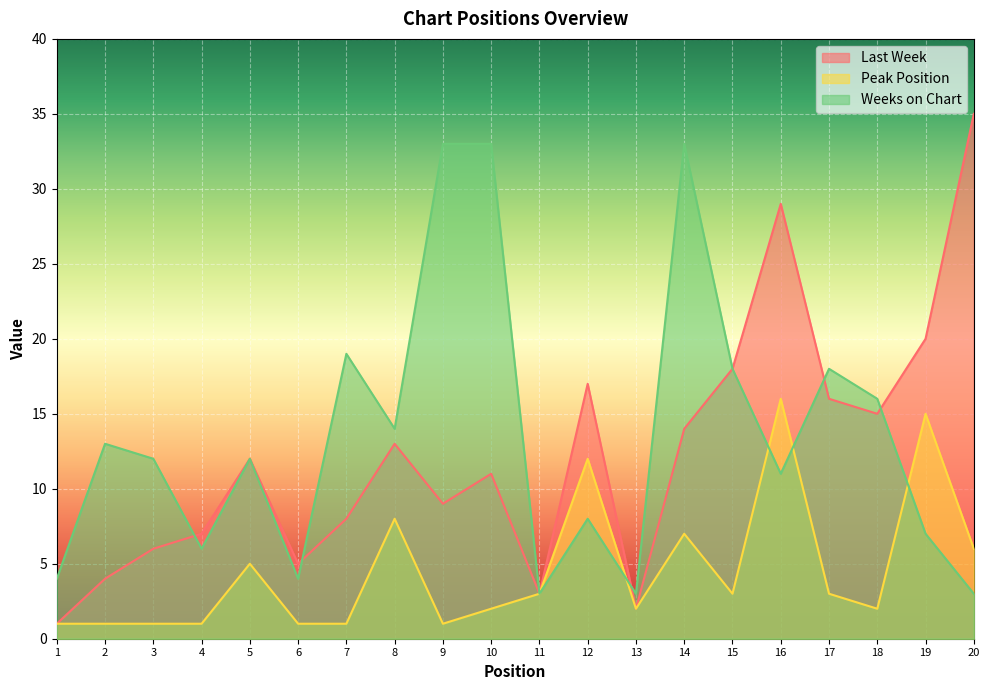

Count the number of categories in the chart.

20